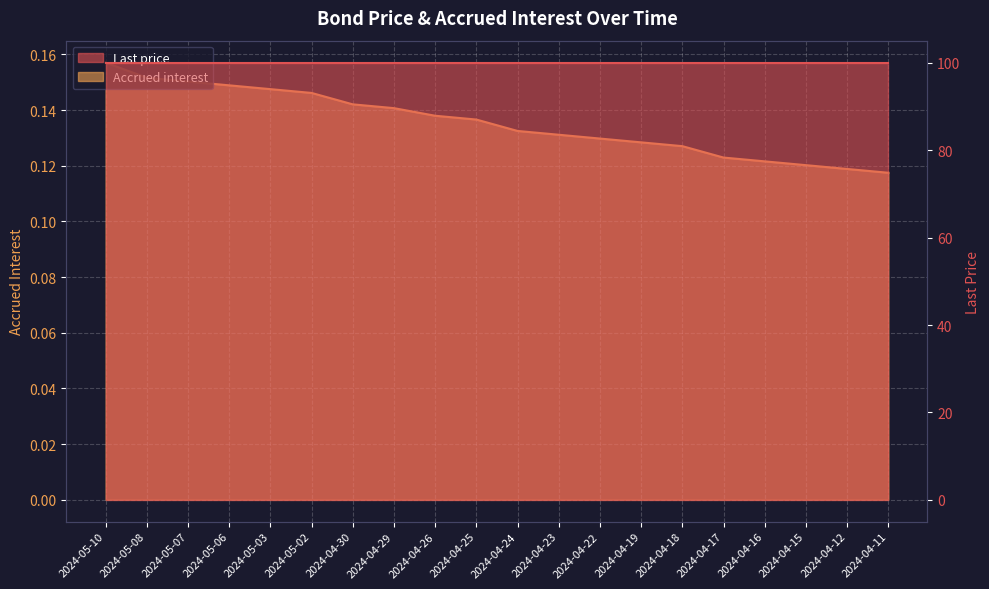

Reading left to right, transcribe all the data shown in this chart.

0.2	0.2	0.2	0.1	0.1	0.1	0.1	0.1	0.1	0.1	0.1	0.1	0.1	0.1	0.1	0.1	0.1	0.1	0.1	0.1